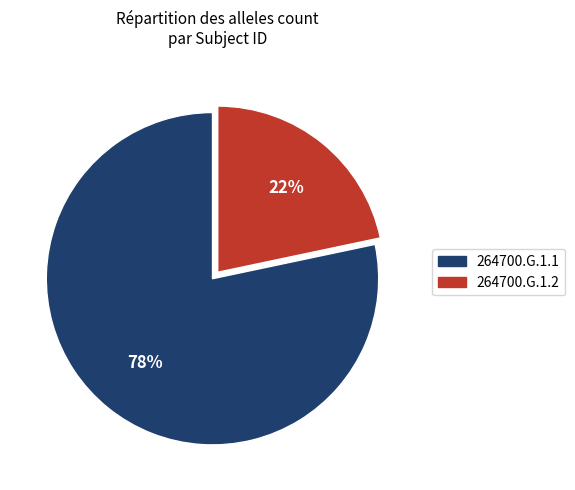

What is the majority slice?

264700.G.1.1